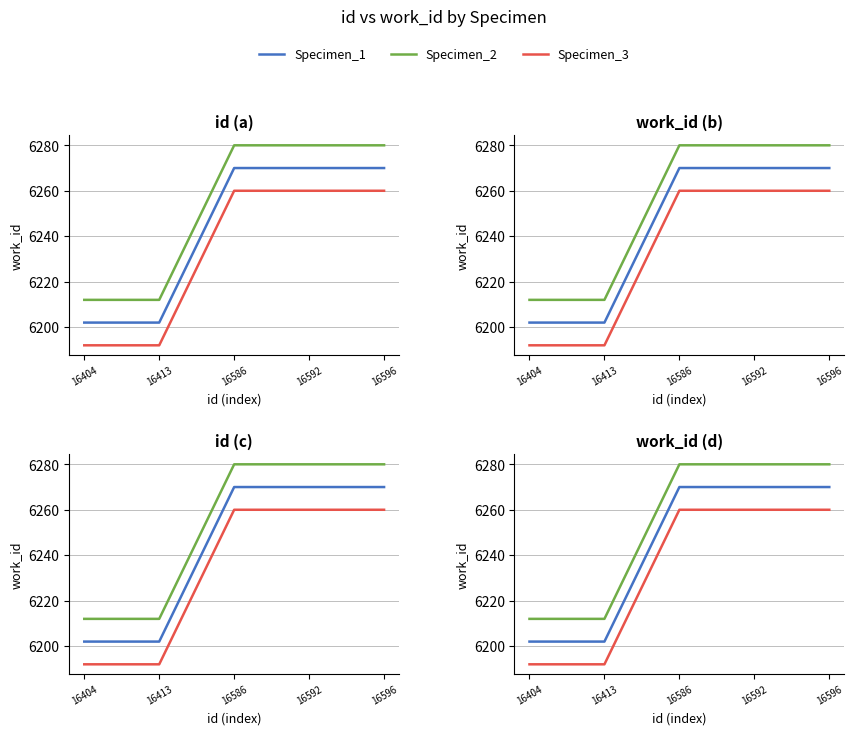

What is the value of the Specimen_1 point at the 4th from the left?

6270